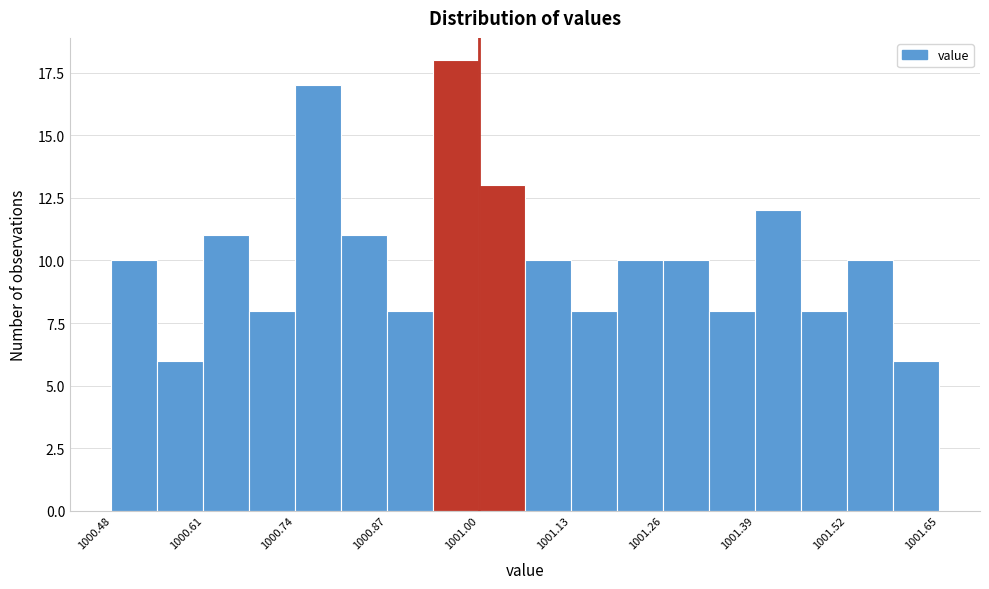

Around what value on the x-axis is the tallest bar? Give the approximate position of its centre, as read against the axis.

1000.96